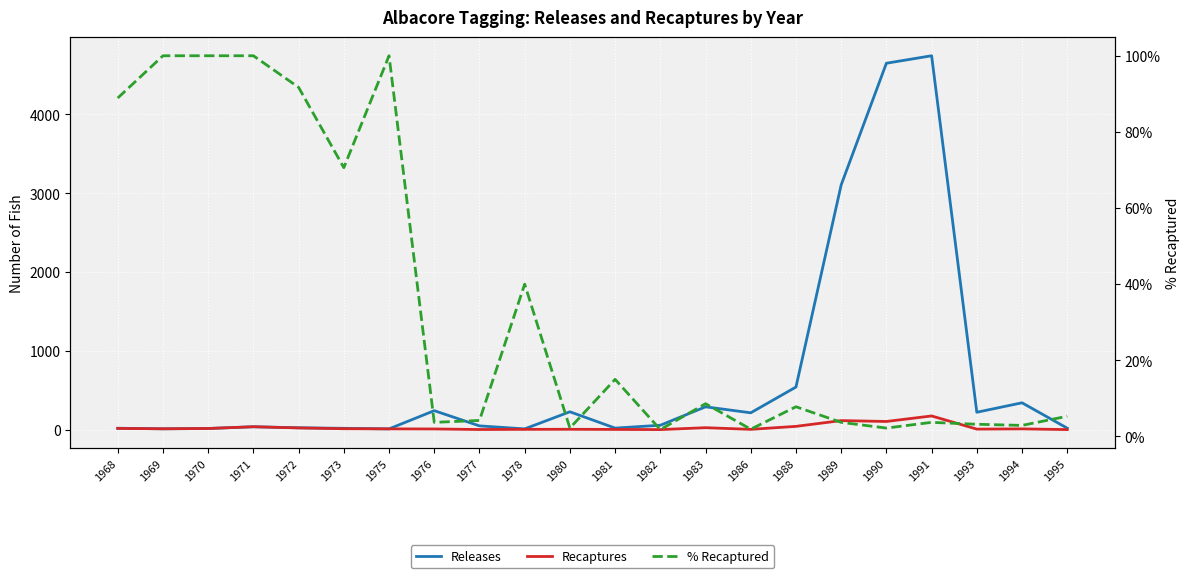

The value of % Recaptured at 1993 is 3.2. True or false?

True